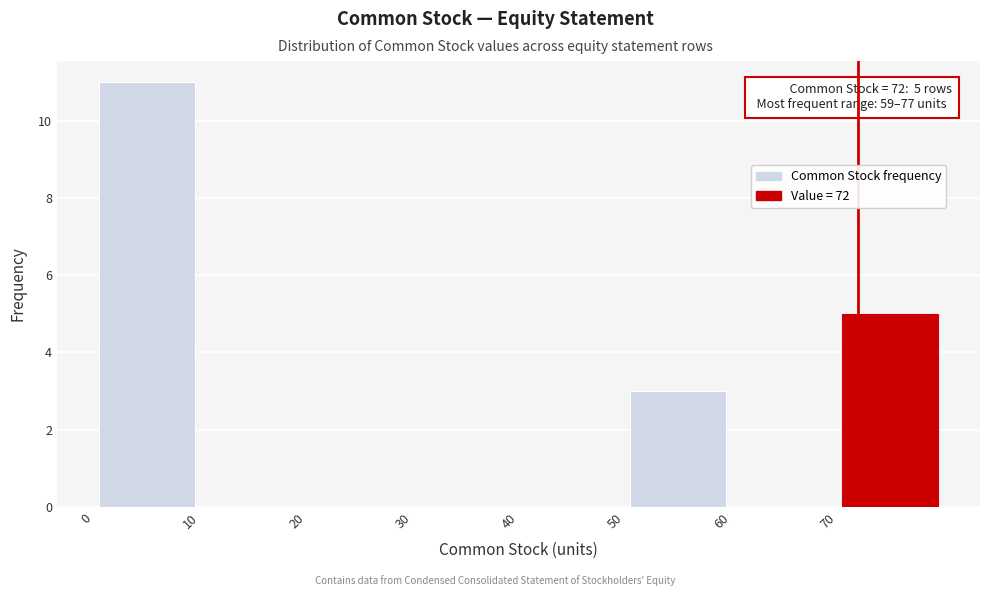

Over which range of the x-axis is the bar tallest?

0 to 10